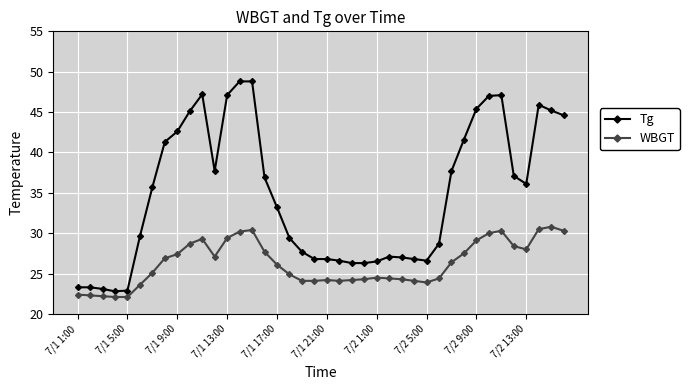

What is the value of the WBGT point at the 28th from the left?

24.1